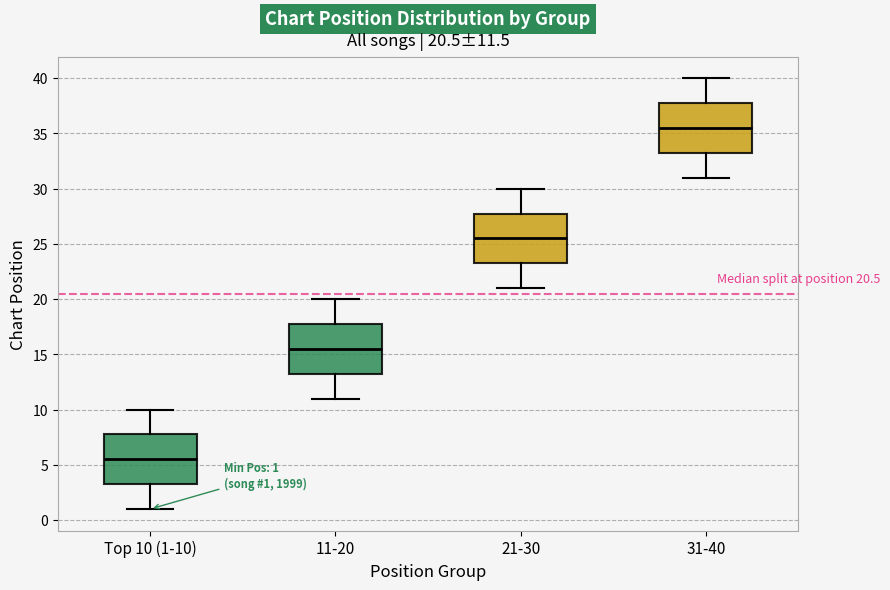

Which box's median line is the highest?

31-40